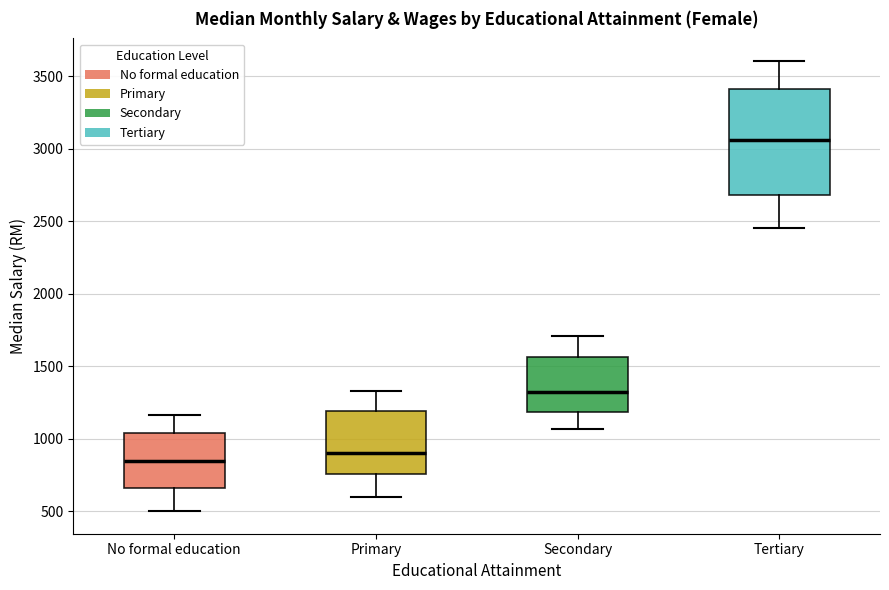

Which box has the highest median line?

Tertiary